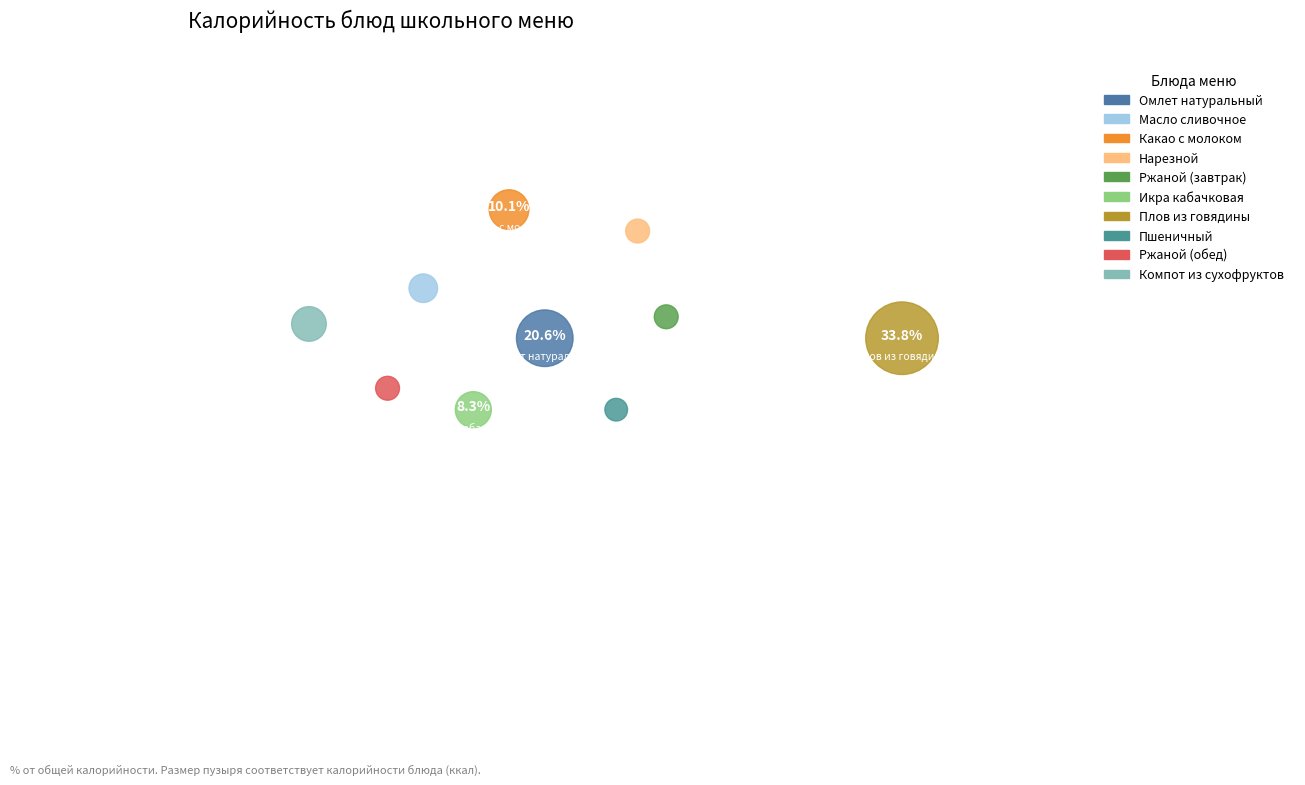

Does Ржаной (завтрак) account for over 50% of the chart?

No